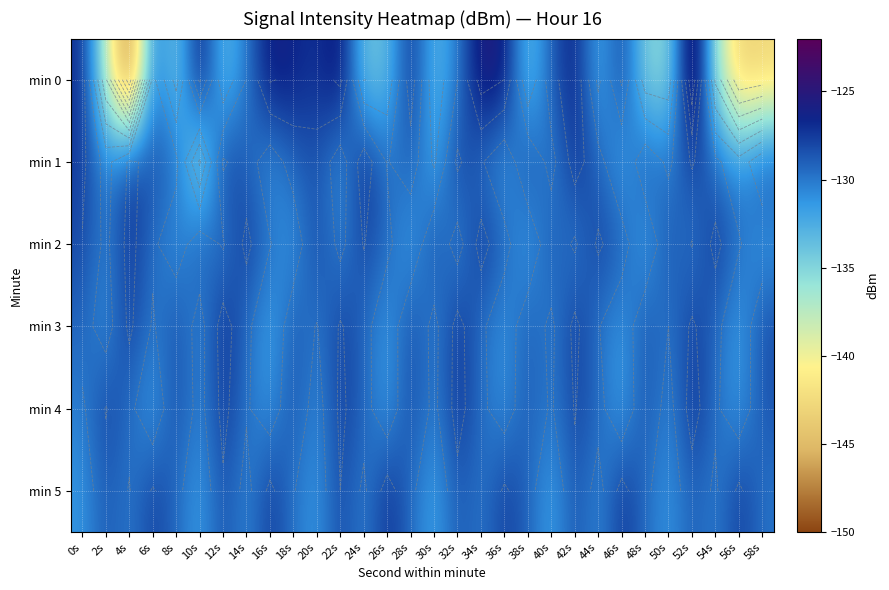

Is the value of min 2 at 6s greater than the value of min 1 at 14s?

No